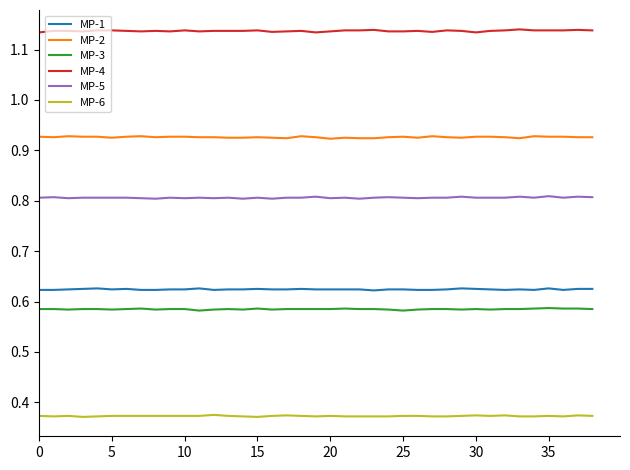

Is this an area chart (filled region under the line)?

No